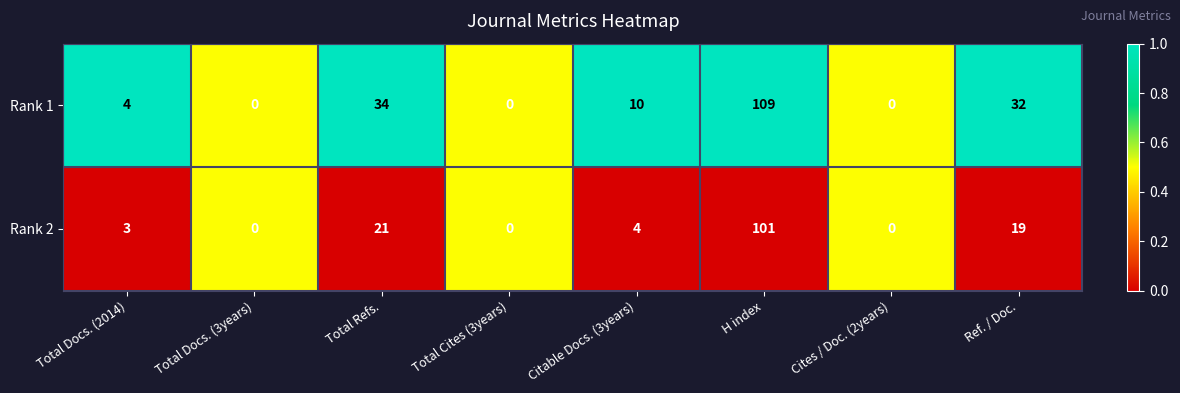

Where is Rank 2 nearest to the value 50?

Total Refs.